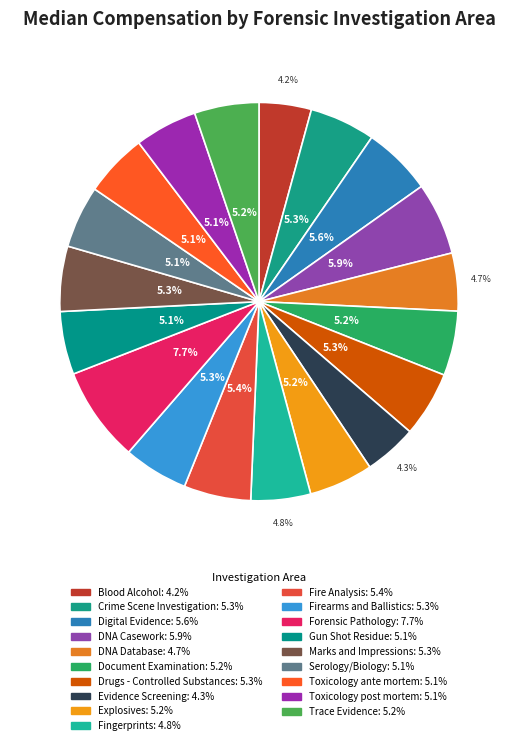

What is the ratio of the value at DNA Database to the value at Toxicology post mortem?

0.9